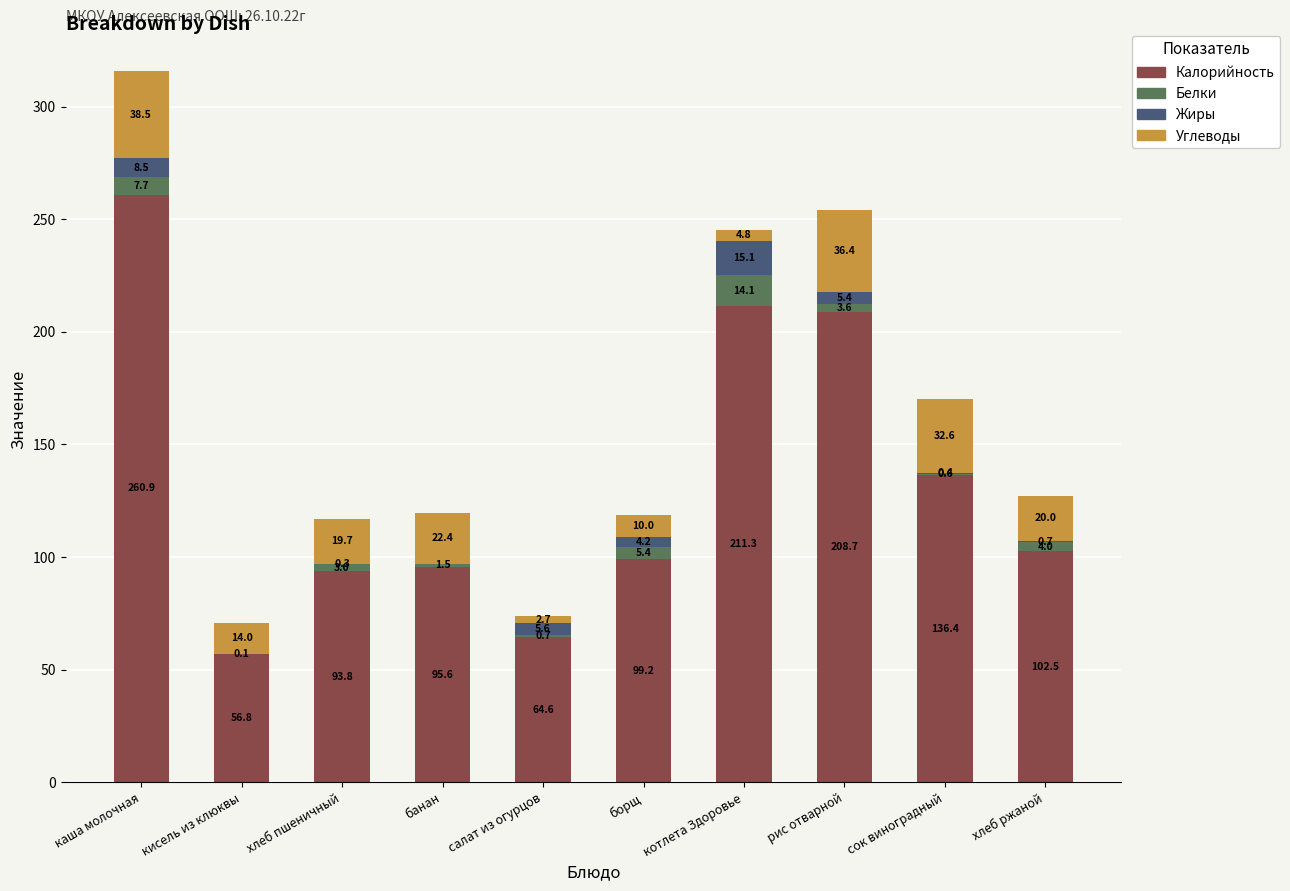

The Калорийность series shows 260.9 at каша молочная. True or false?

True